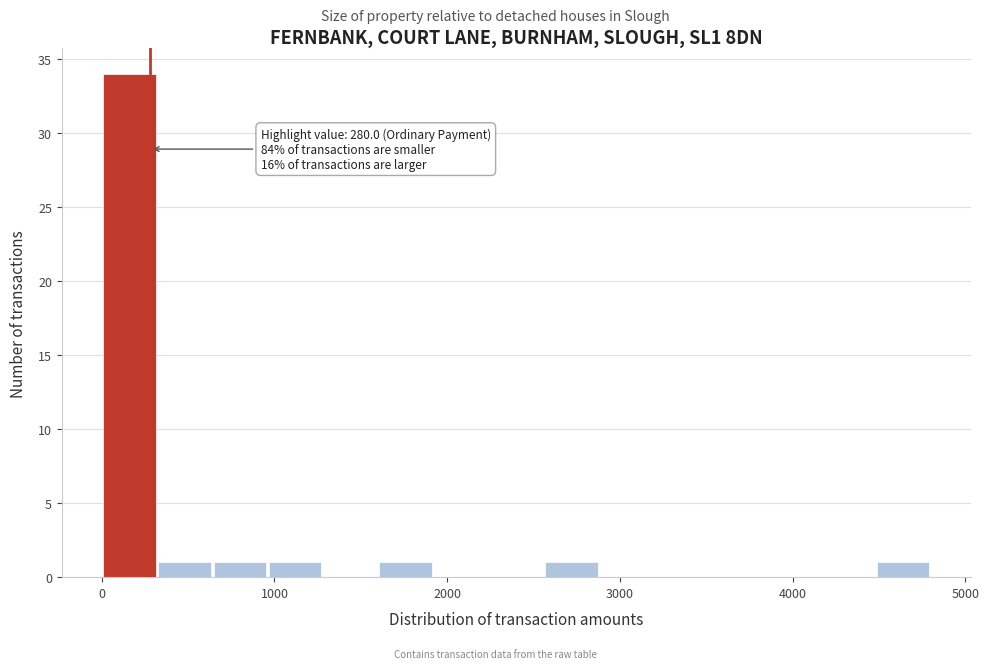

Around what value on the x-axis is the tallest bar? Give the approximate position of its centre, as read against the axis.

200